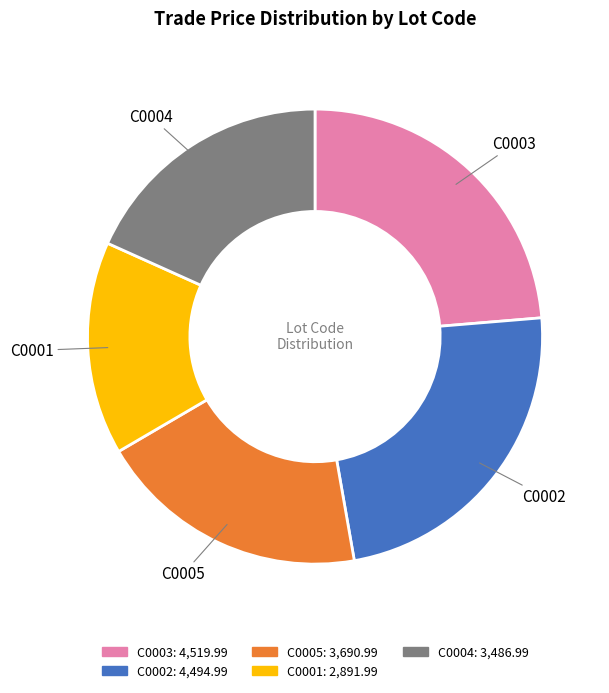

How many slices are in this pie chart?

5